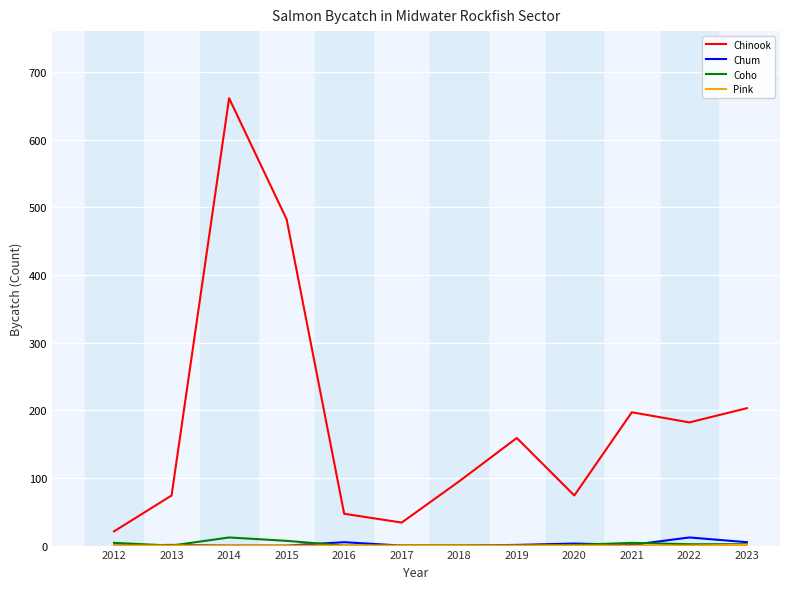

What is the spread (max minus min) of values at 2017?

34